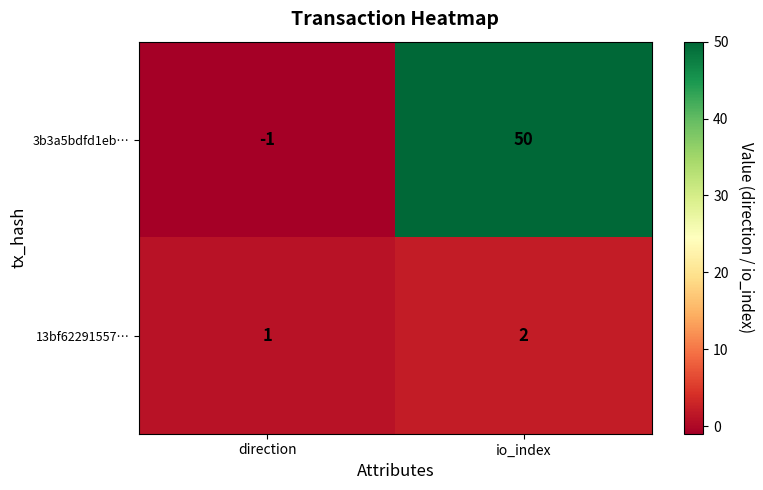

True or false: 3b3a5bdfd1eb… has a value of -2 at direction.

False